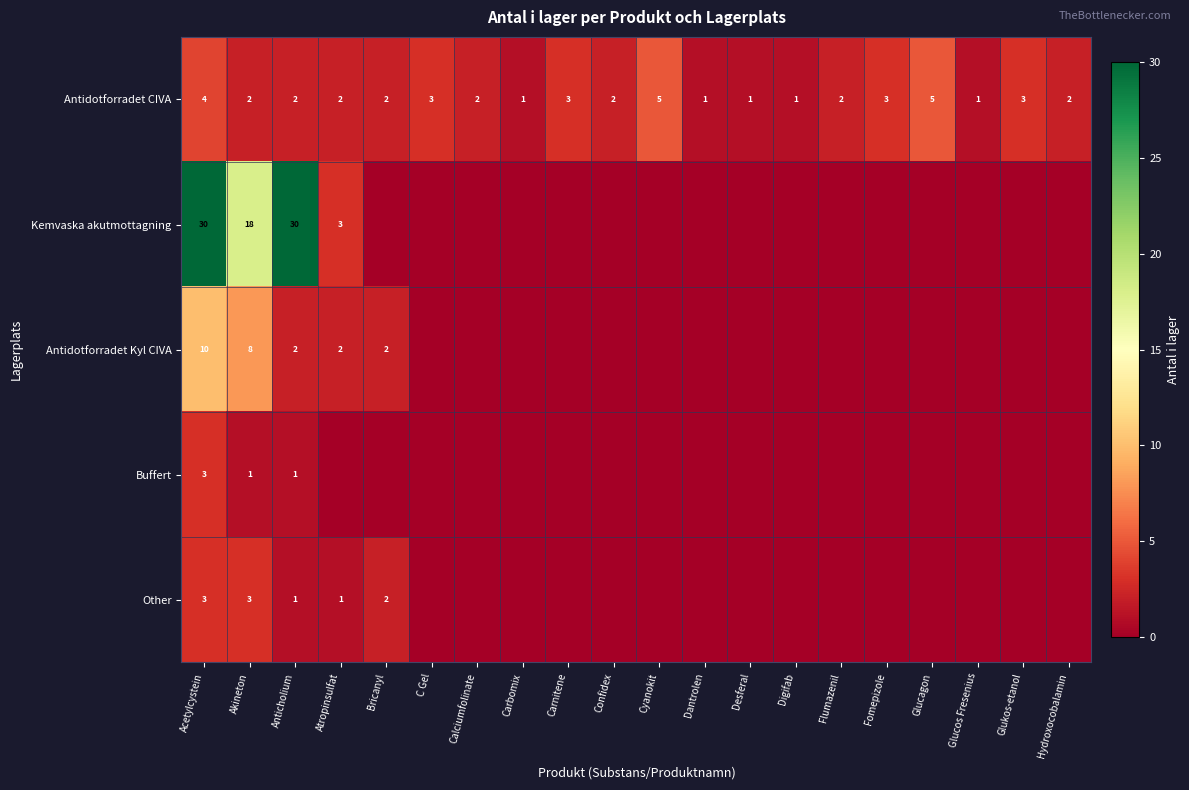

What is the difference between the highest and lowest values at Anticholium?

29